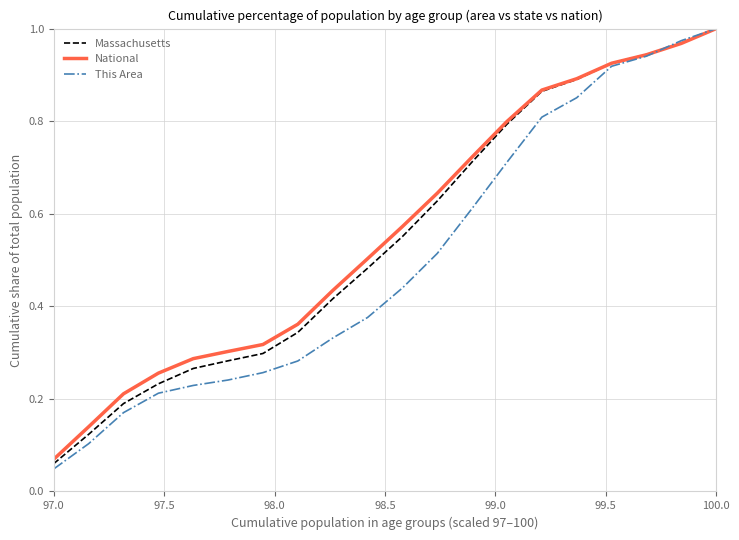

Which series has the widest spread of values?

This Area